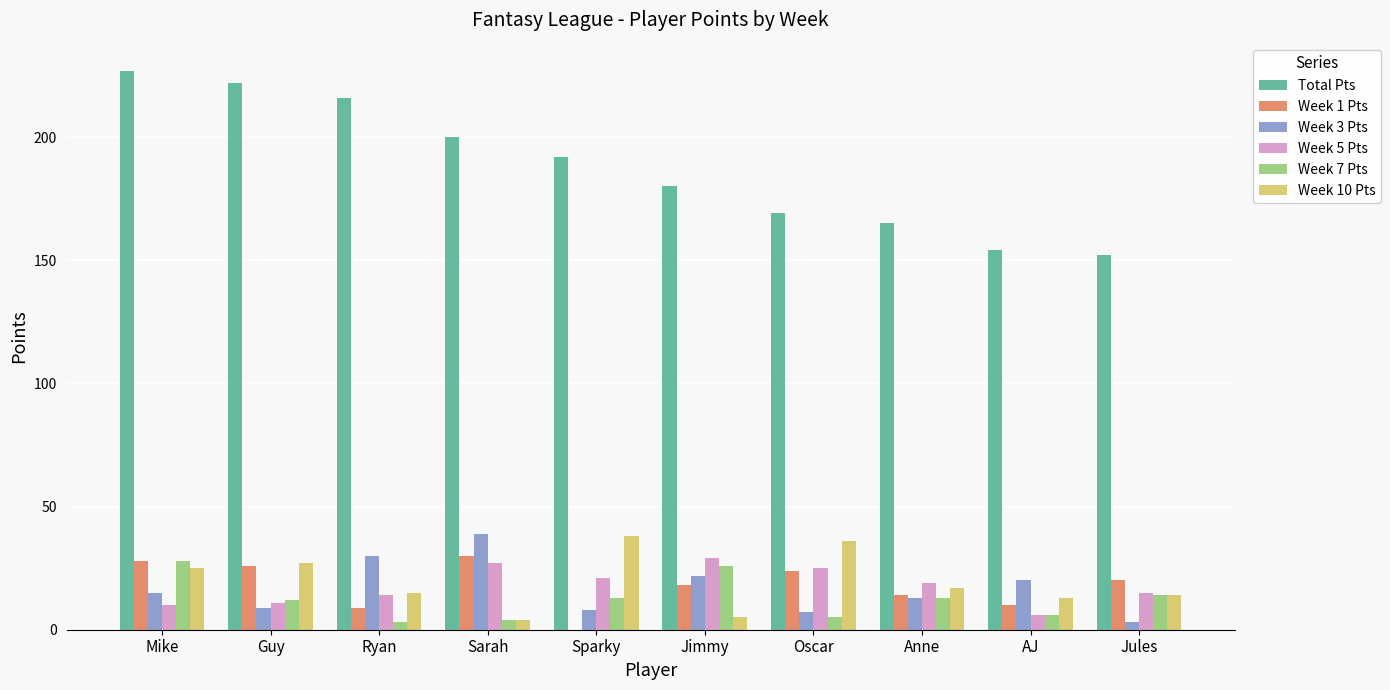

What is the difference between the Week 3 Pts values at Anne and Jules?

10